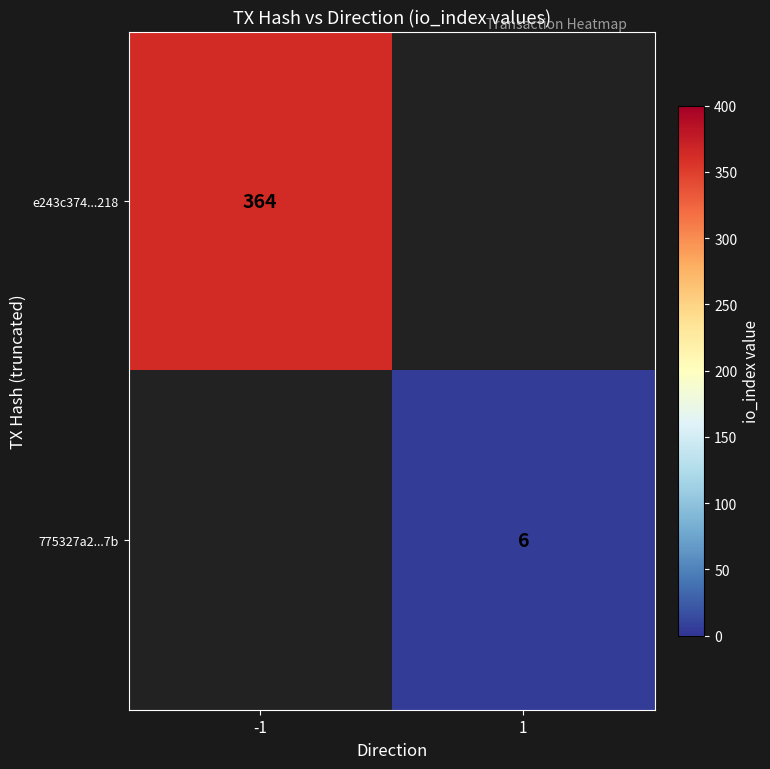

What is the minimum value shown in the chart?

6.0